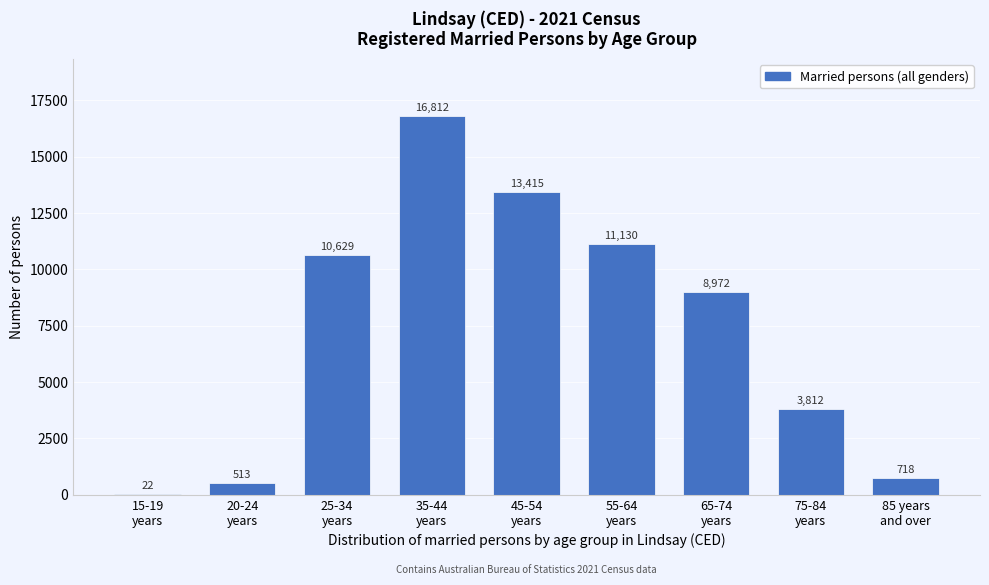

What is the greatest value displayed?

16812